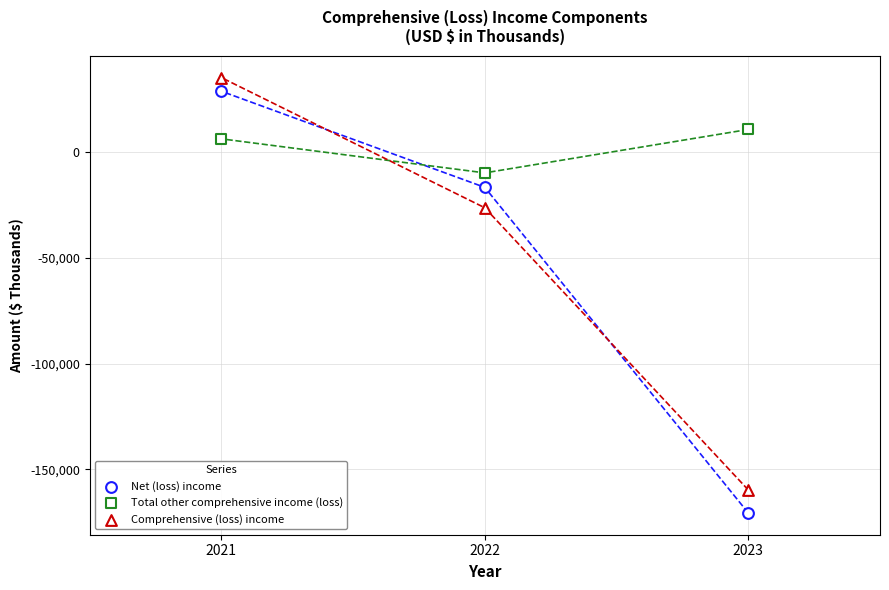

How many points are shown in the scatter plot?

9